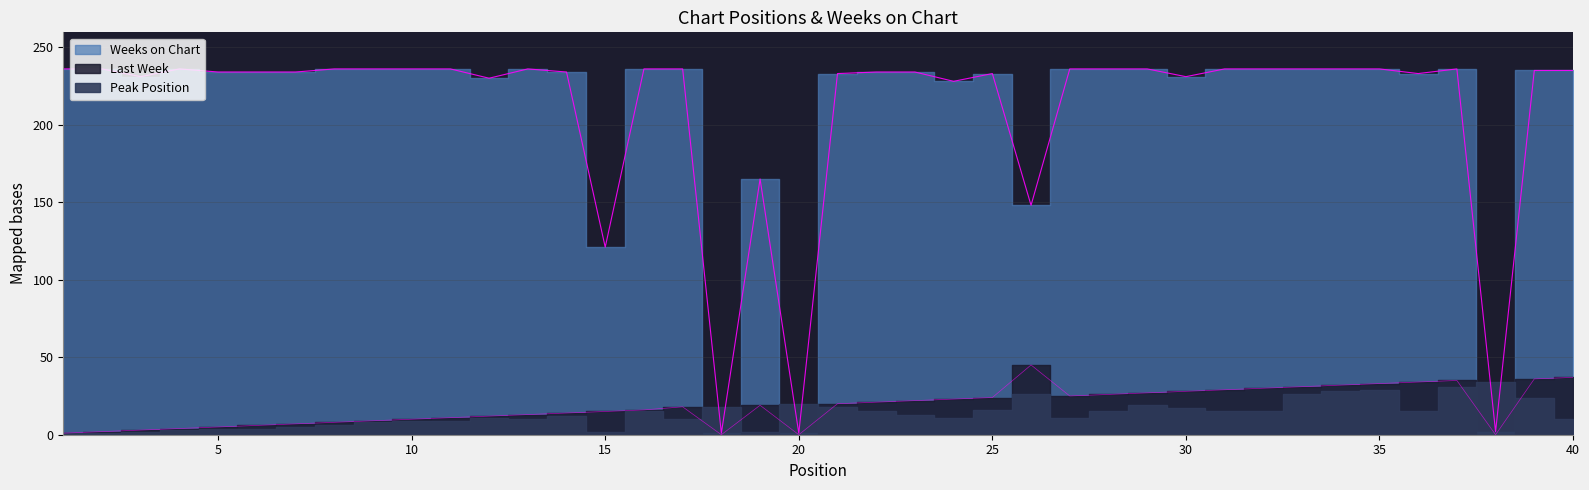

Which series has the widest spread of values?

Weeks on Chart